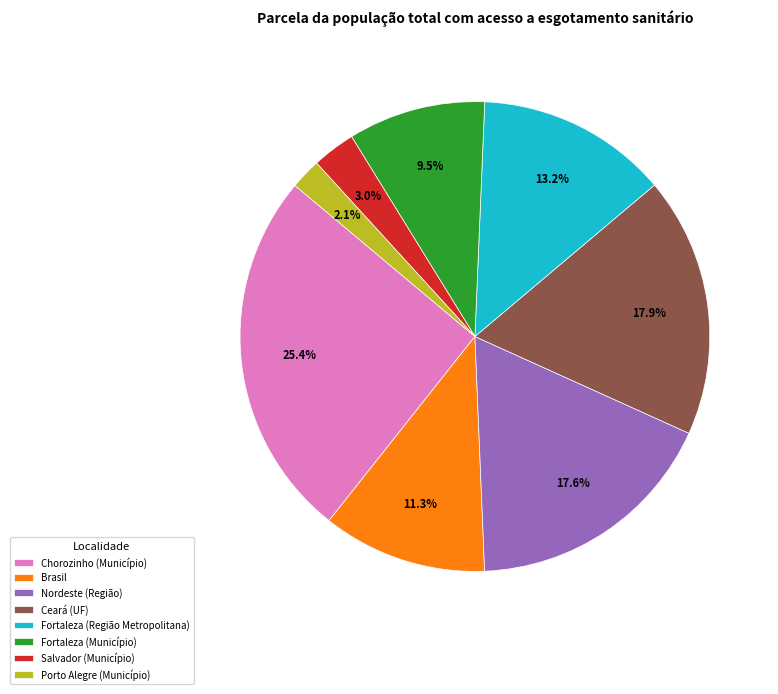

Is there a majority slice in this chart?

No